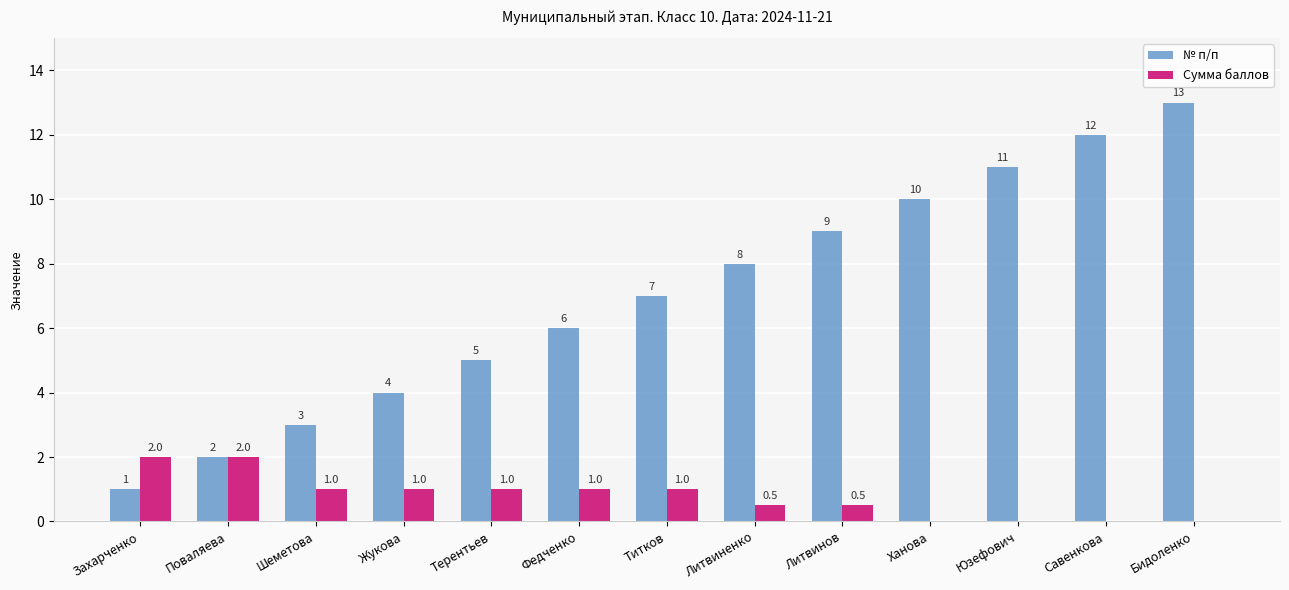

Reading right to left, what are all the values shown in this chart?

№ п/п: Бидоленко=13.0	Савенкова=12.0	Юзефович=11.0	Ханова=10.0	Литвинов=9.0	Литвиненко=8.0	Титков=7.0	Федченко=6.0	Терентьев=5.0	Жукова=4.0	Шеметова=3.0	Поваляева=2.0	Захарченко=1.0
Сумма баллов: Бидоленко=0.0	Савенкова=0.0	Юзефович=0.0	Ханова=0.0	Литвинов=0.5	Литвиненко=0.5	Титков=1.0	Федченко=1.0	Терентьев=1.0	Жукова=1.0	Шеметова=1.0	Поваляева=2.0	Захарченко=2.0